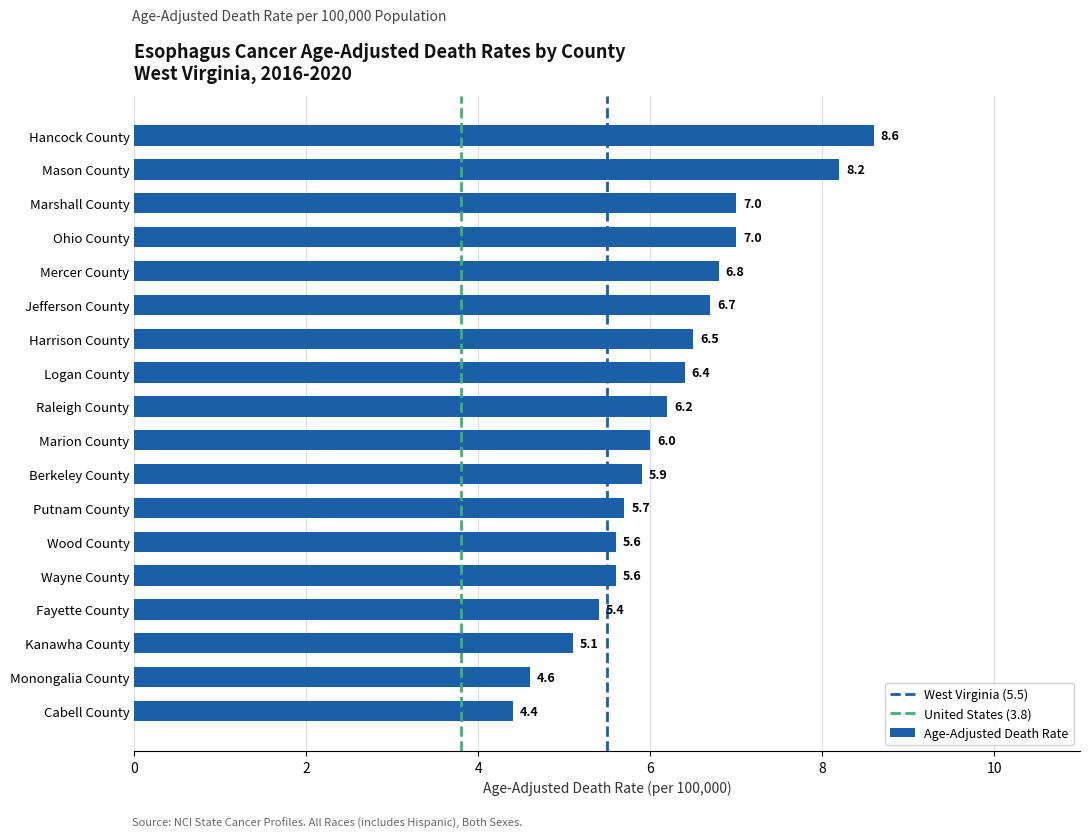

Which label corresponds to the smallest value in the chart?

Cabell County